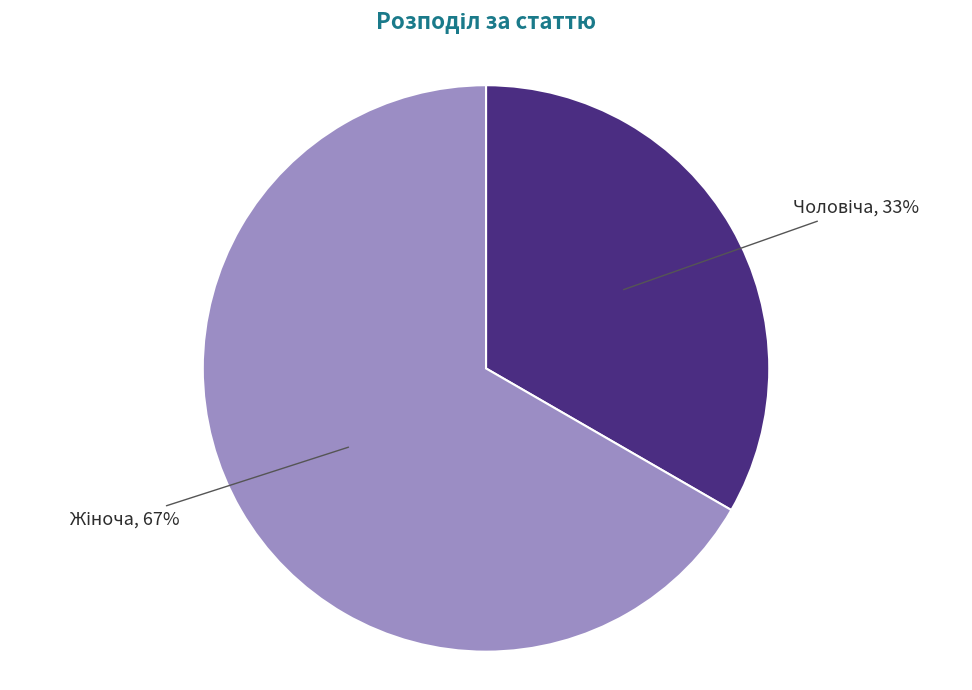

Is there a majority slice in this chart?

Yes